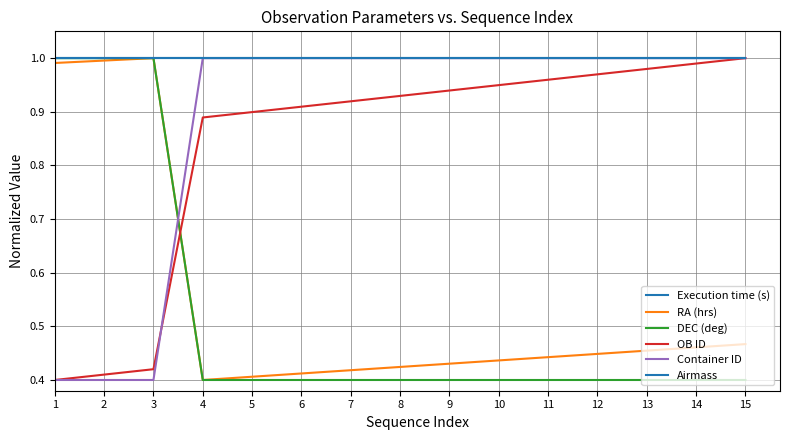

Does the chart have visible grid lines?

Yes